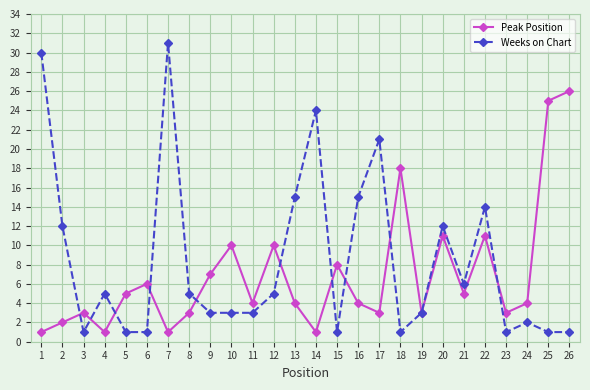

At which label does Peak Position first exceed 4?

5